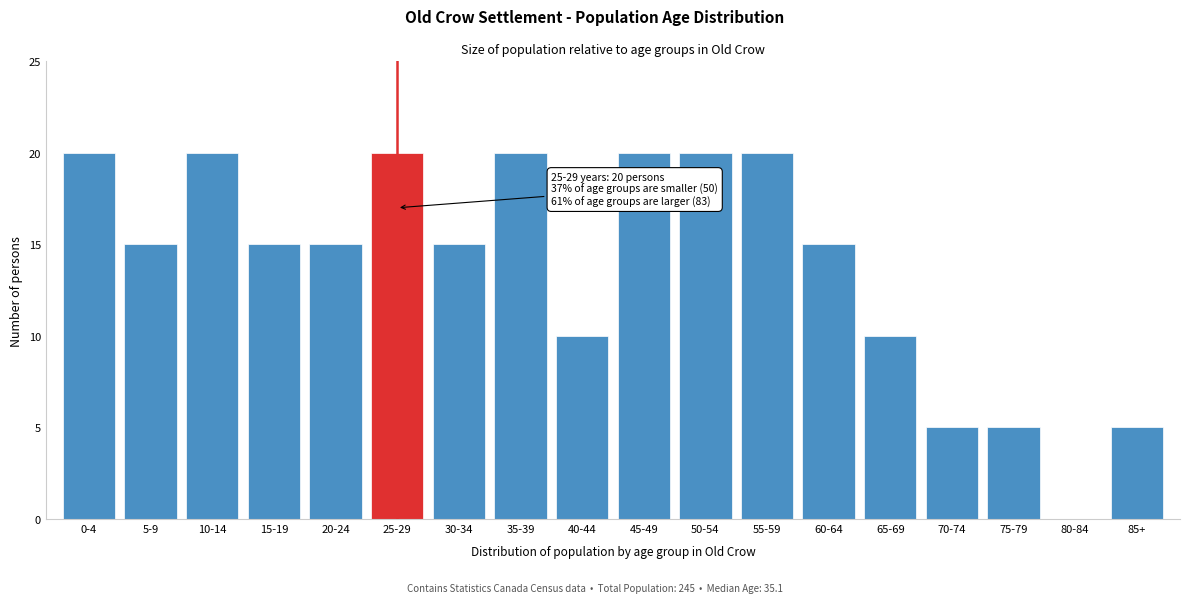

Reading left to right, transcribe all the data shown in this chart.

0-4=20	5-9=15	10-14=20	15-19=15	20-24=15	25-29=20	30-34=15	35-39=20	40-44=10	45-49=20	50-54=20	55-59=20	60-64=15	65-69=10	70-74=5	75-79=5	80-84=0	85+=5